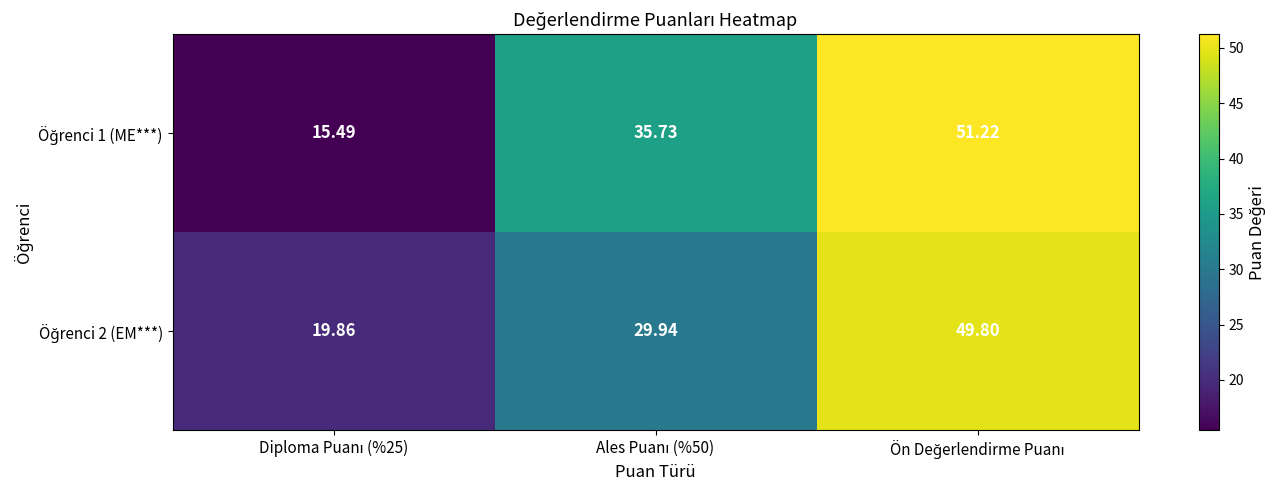

Count the number of data series in this chart.

2